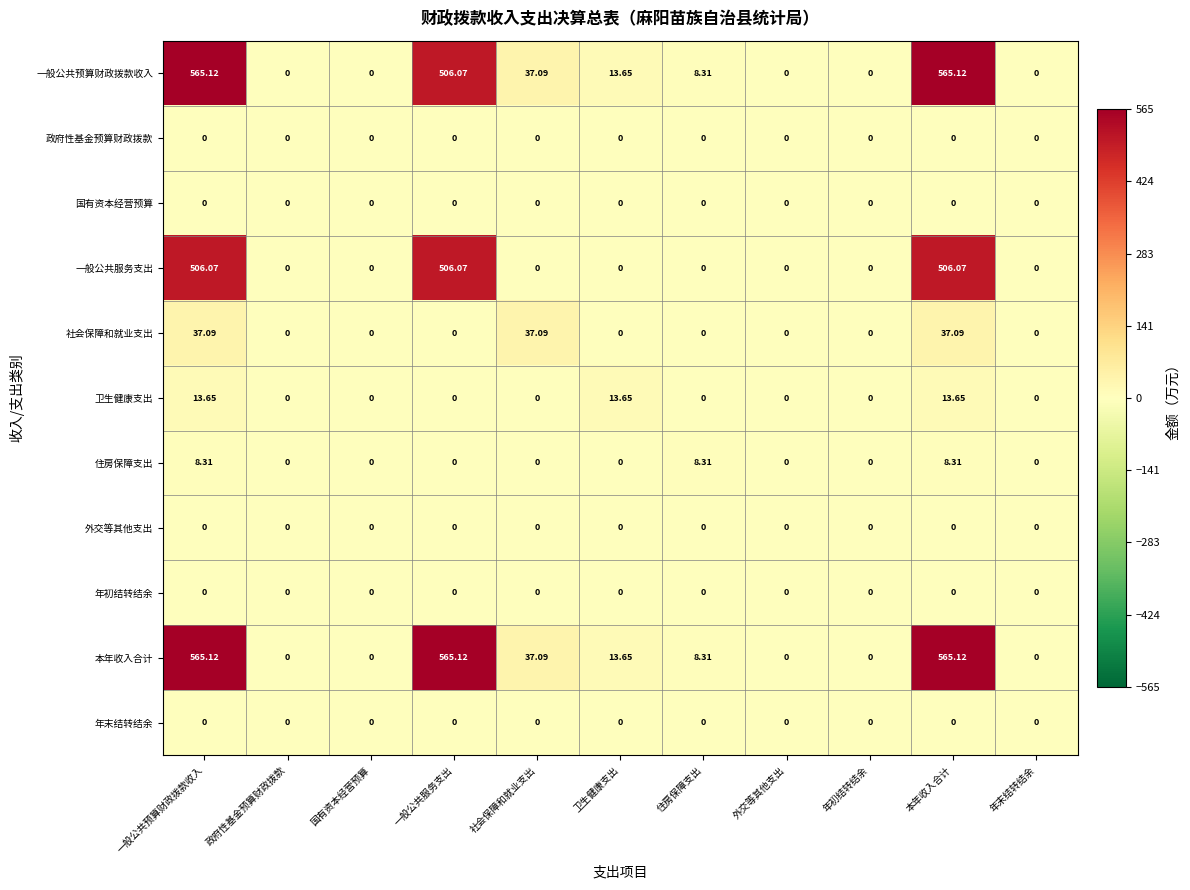

Where is 一般公共预算财政拨款收入 nearest to the value 282?

一般公共服务支出